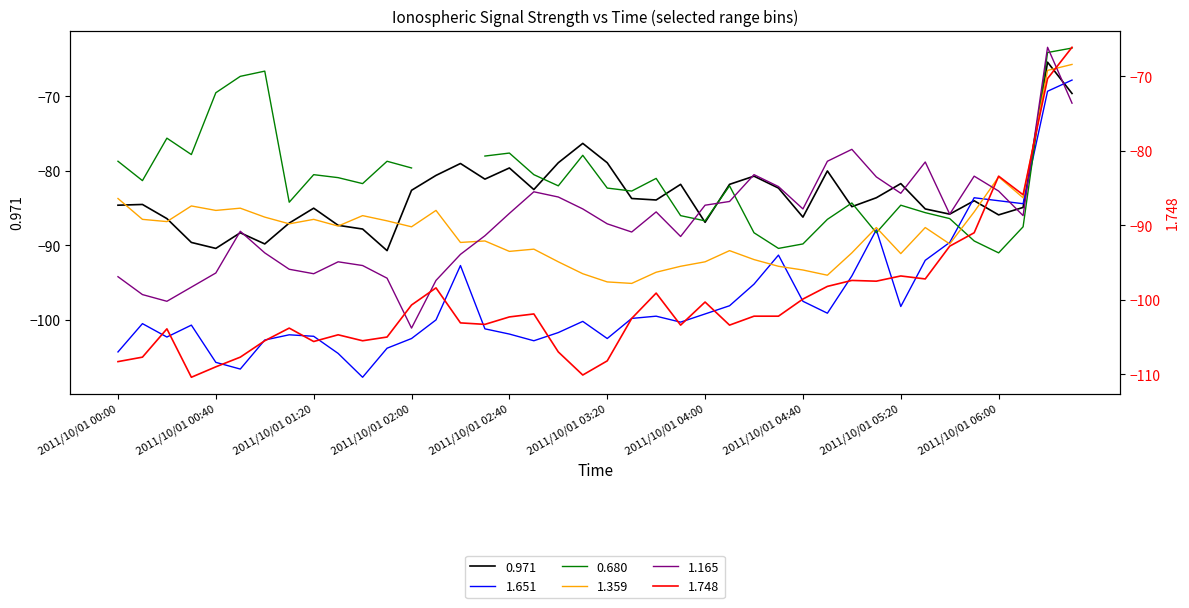

True or false: 1.748 and 0.971 cross at least once.

True